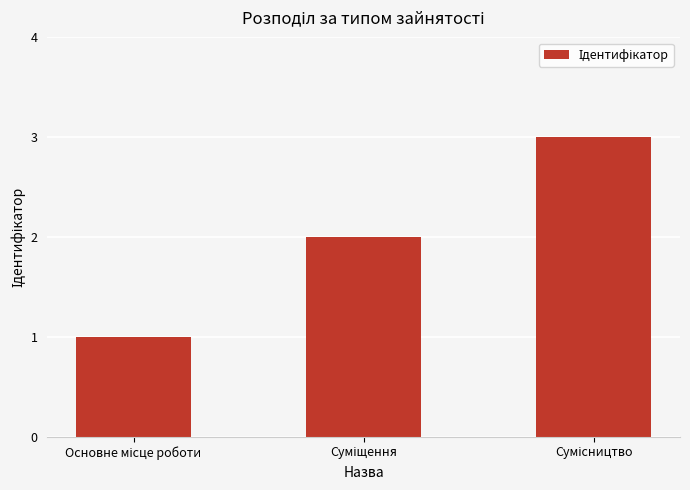

What is the difference between the second highest and minimum values?

1